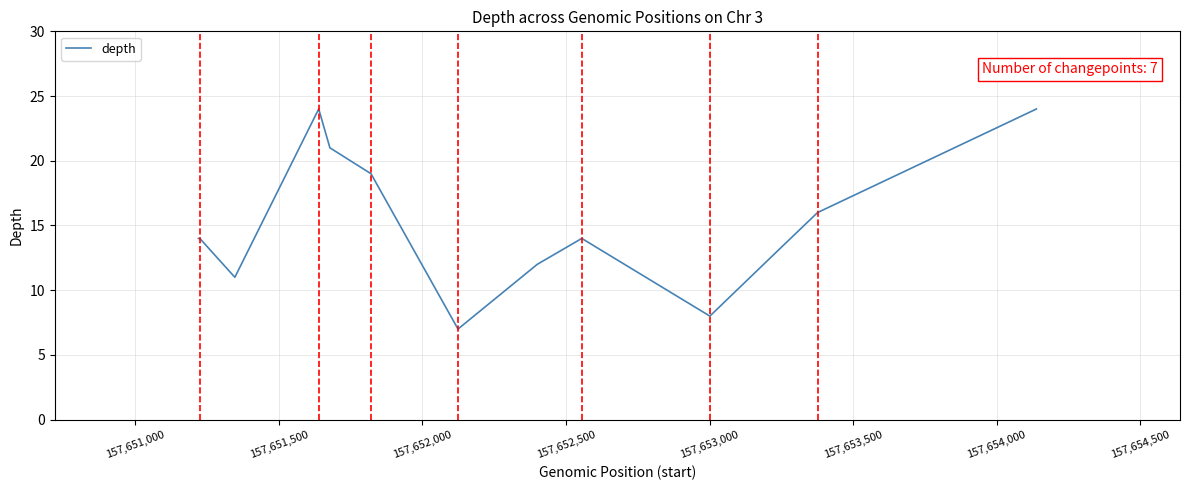

How many interior local valleys (lower than both neighbors) does the data have?

3